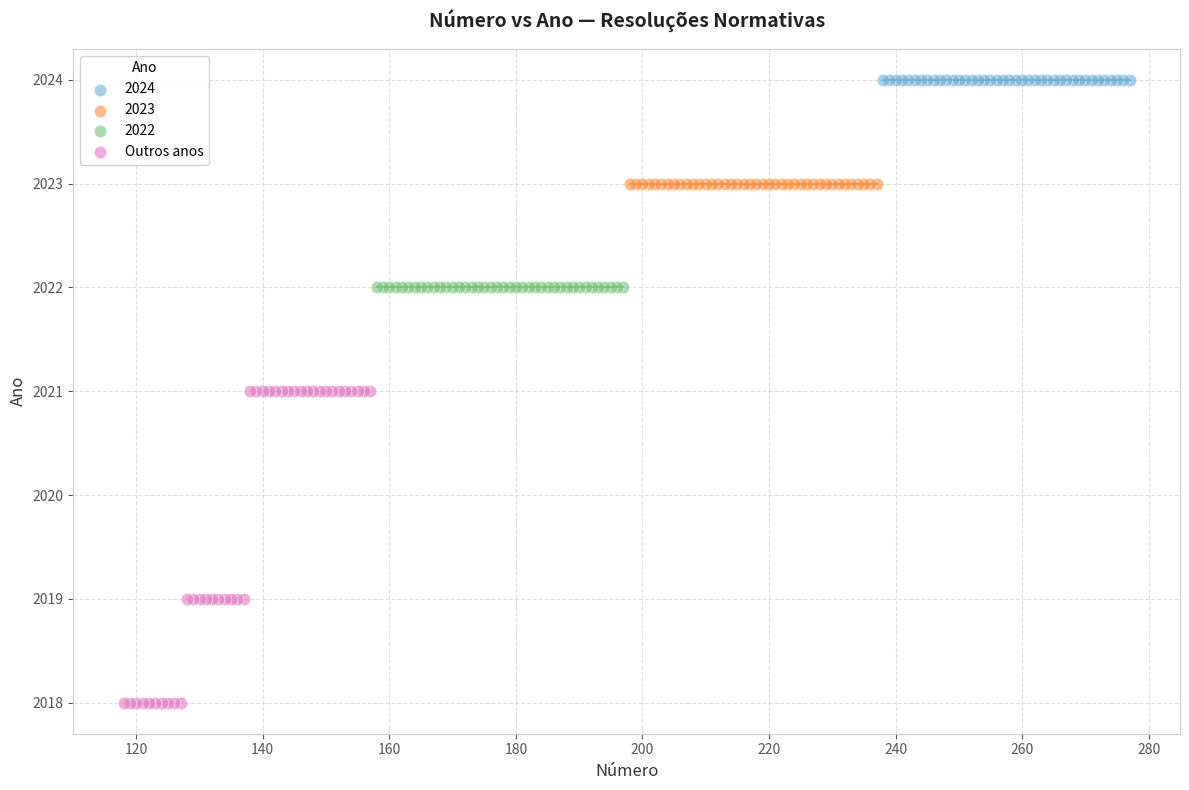

Which series reaches the minimum Y coordinate?

Outros anos